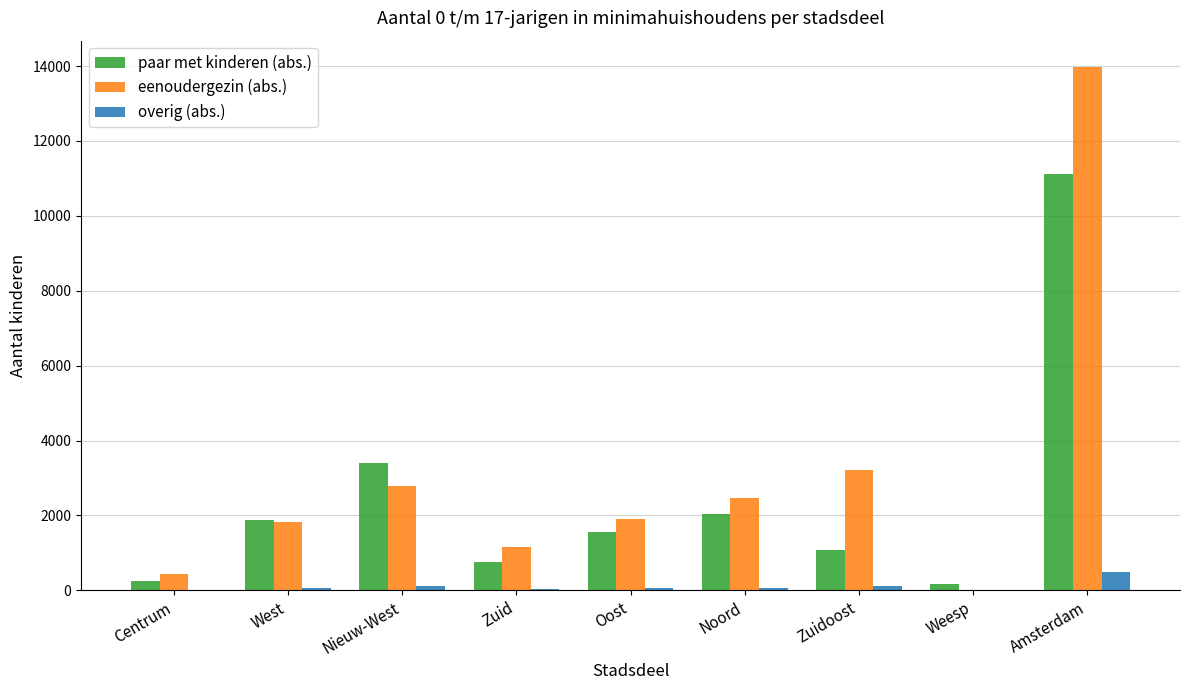

What is the average value of the paar met kinderen (abs.) series?

2470